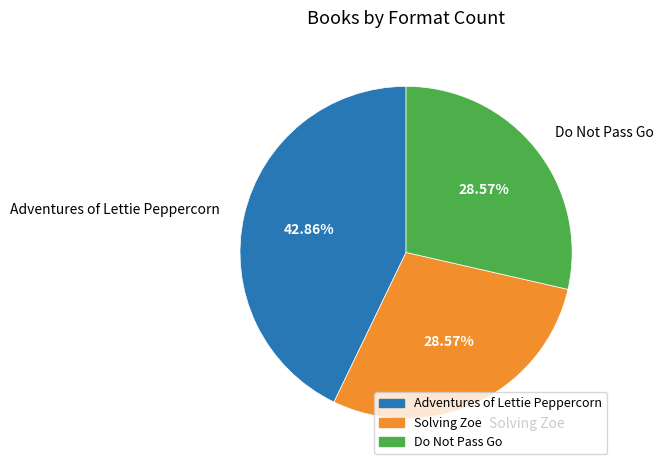

To the nearest percent, what is the combined percentage of Adventures of Lettie Peppercorn and Do Not Pass Go?

71%